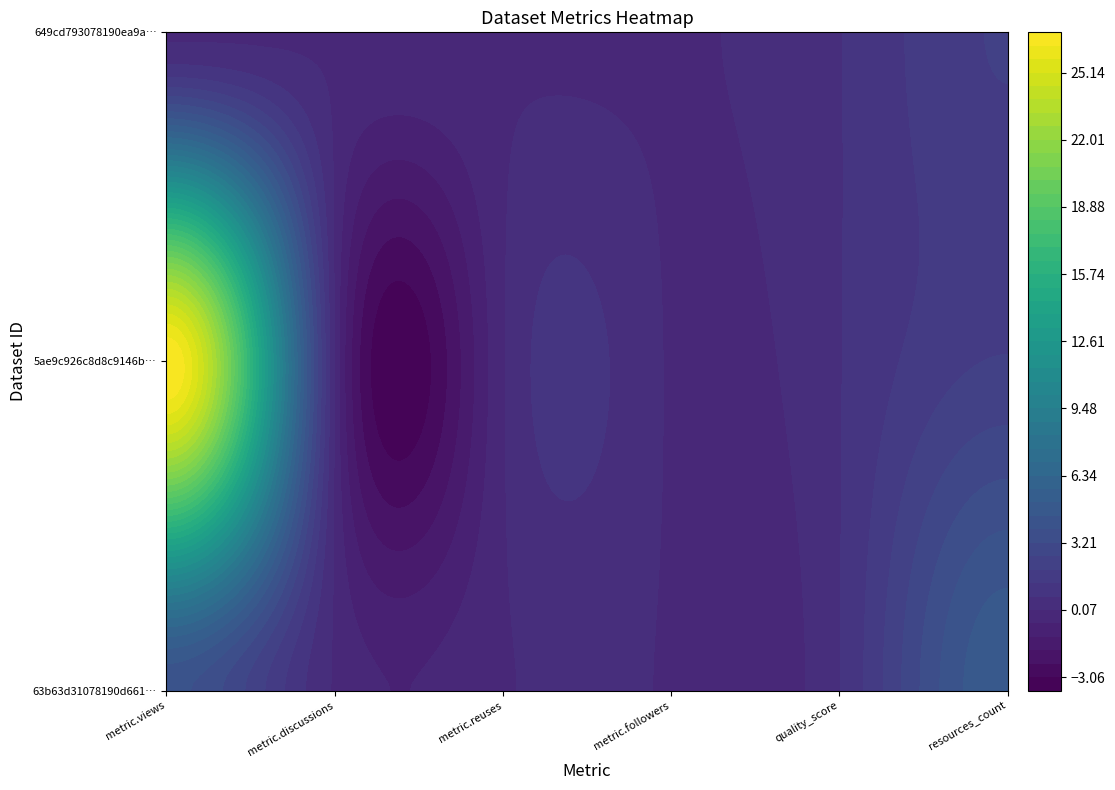

Is the value of 649cd793078190ea9a2176f9 at metric.followers greater than the value of 5ae9c926c8d8c9146b44cc8f at quality_score?

No